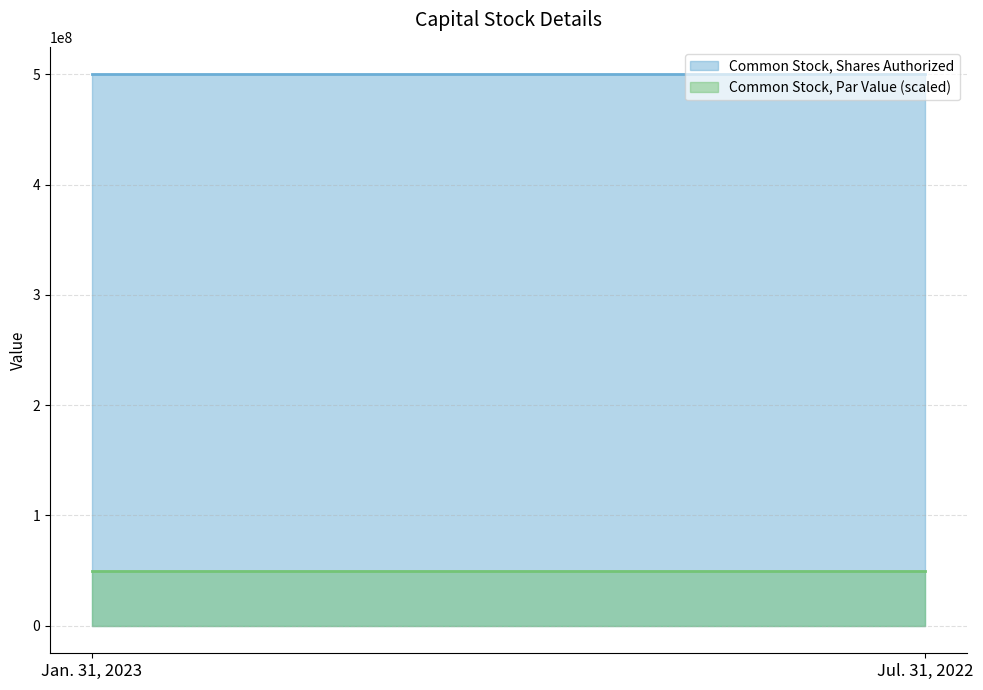

Which has a higher value, Common Stock, Par Value or Common Stock, Shares Authorized?

Common Stock, Shares Authorized